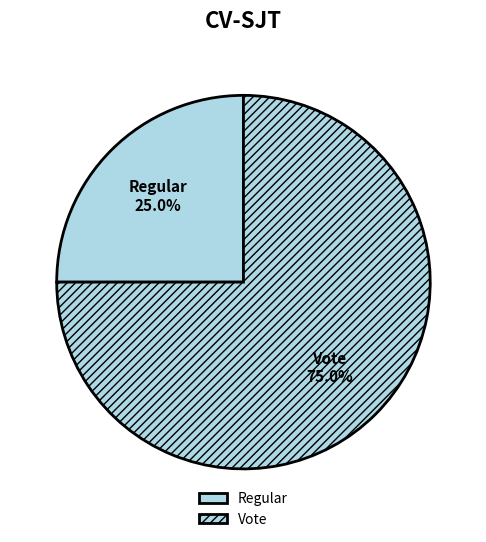

Which category has the smallest portion of the pie?

Regular